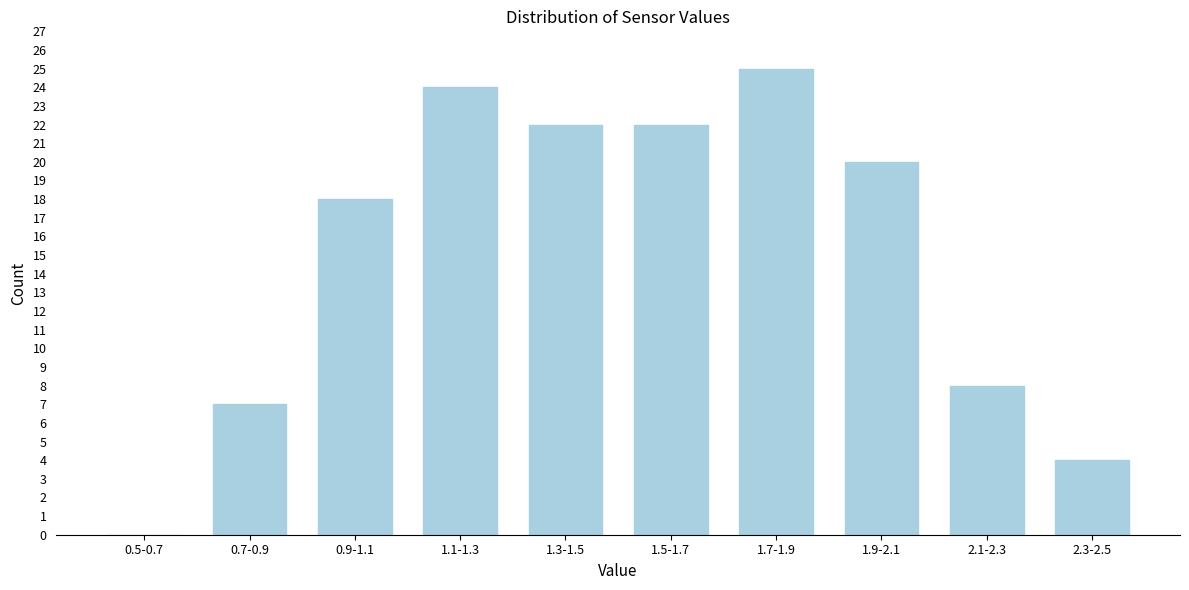

Reading right to left, extract all data points from this chart.

2.3-2.5=4	2.1-2.3=8	1.9-2.1=20	1.7-1.9=25	1.5-1.7=22	1.3-1.5=22	1.1-1.3=24	0.9-1.1=18	0.7-0.9=7	0.5-0.7=0